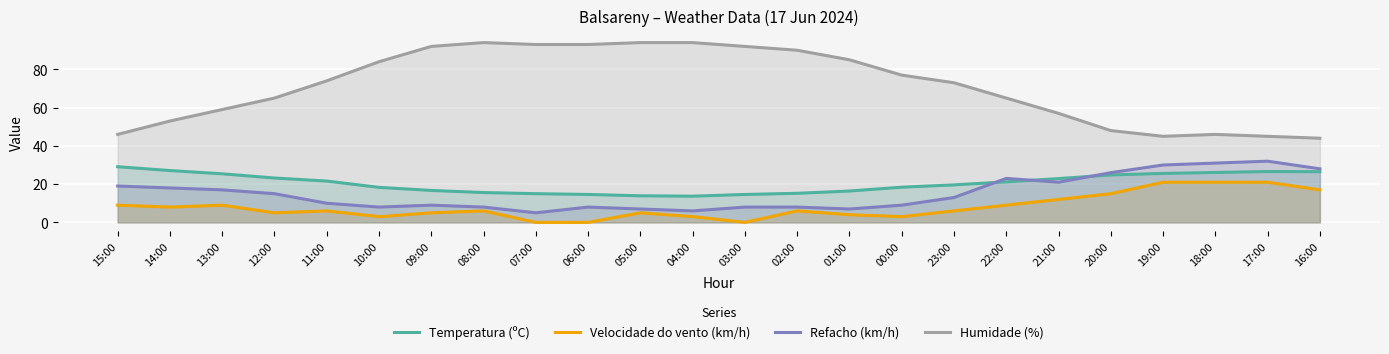

What is the greatest value displayed?

94.0